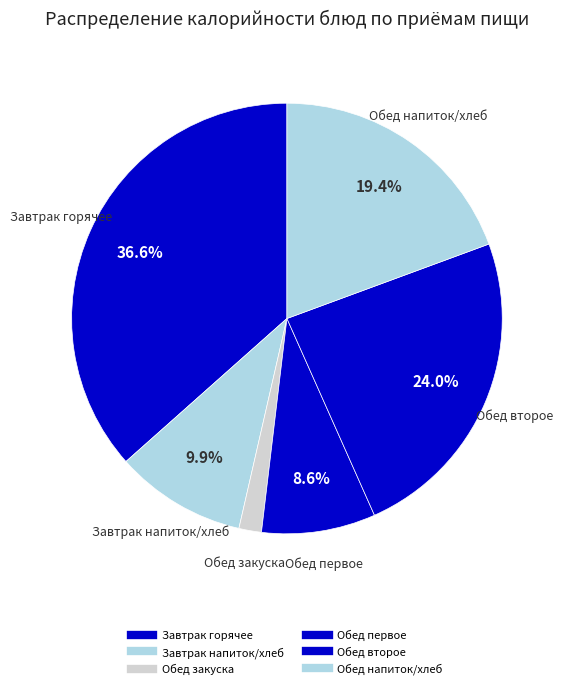

Is there any slice that represents more than half of the pie?

No